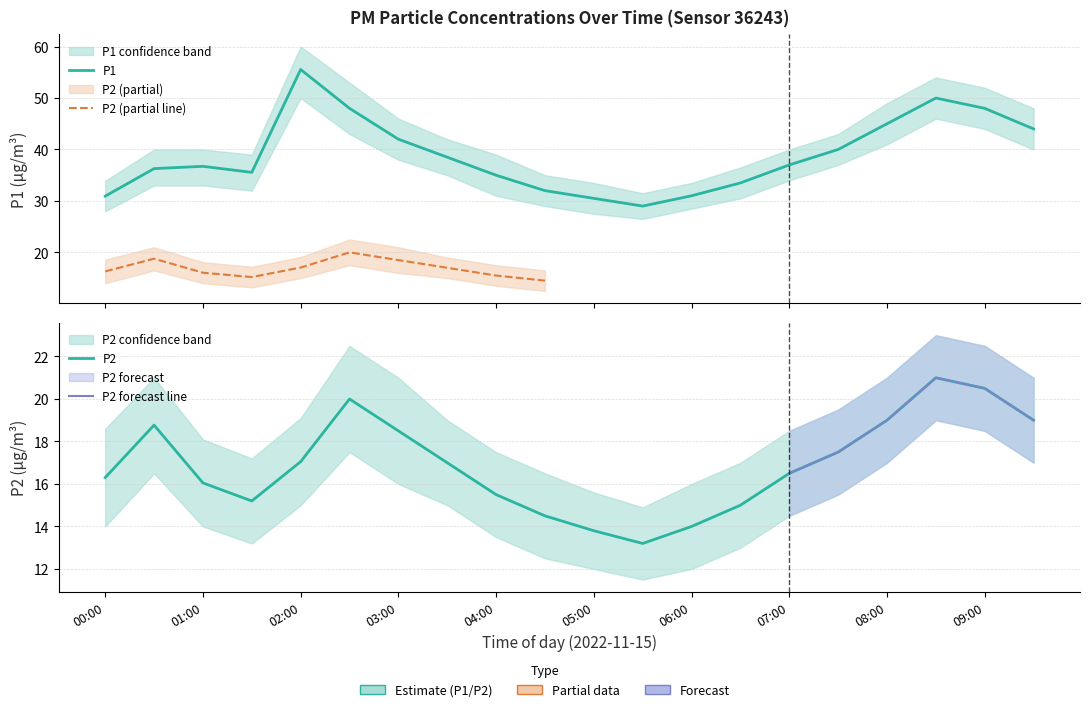

At how many categories does at least one series exceed 29?

19